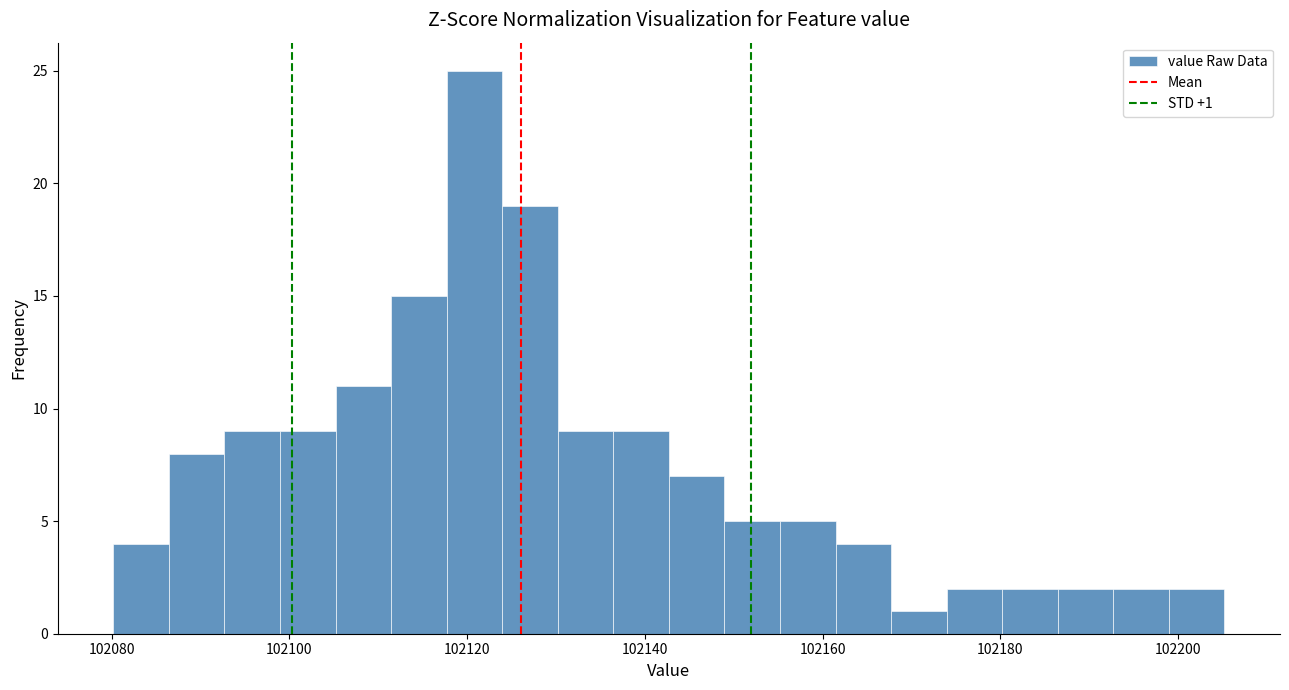

Around what value on the x-axis is the tallest bar? Give the approximate position of its centre, as read against the axis.

102120